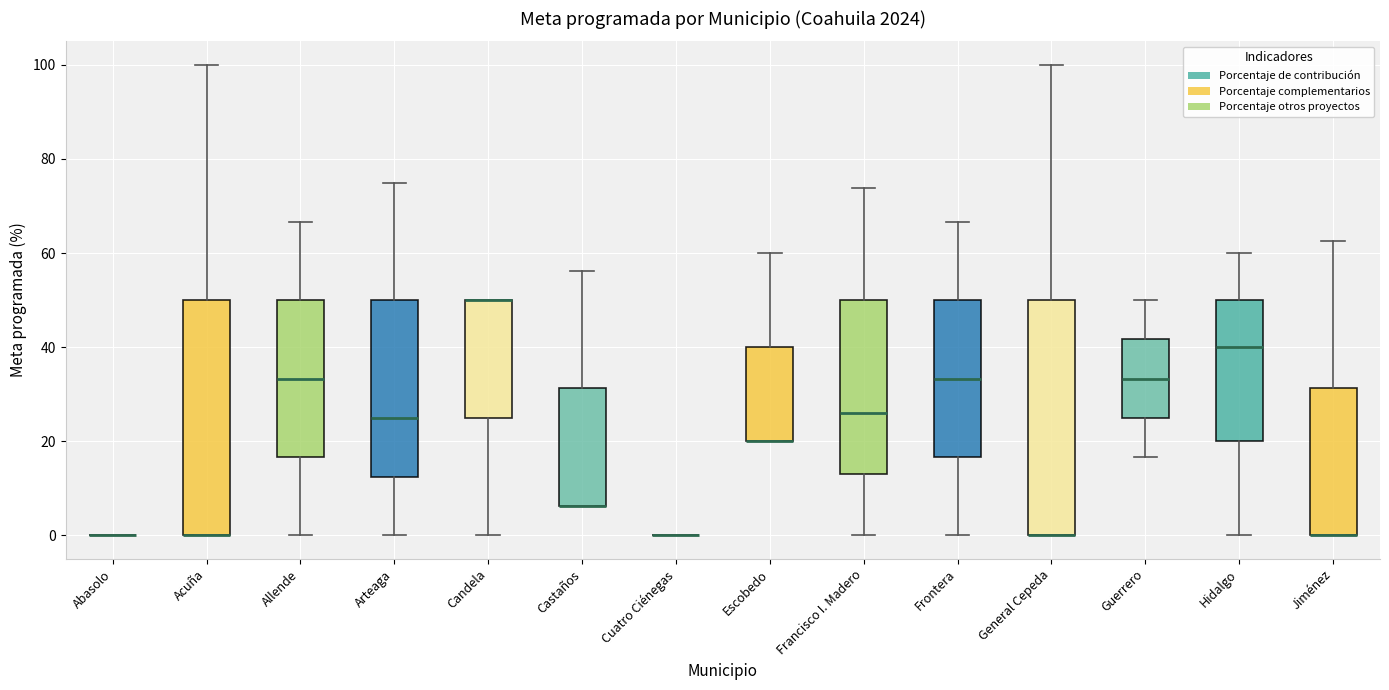

Reading left to right, read every box against the y-axis: the position of its median line, the range the box covers, and the ends of its whiskers. The values are not printed on the chart, so give them approximately, as read against the axis.

Abasolo: box collapsed to a line at 0, whiskers 0 to 0
Acuña: median 0 (drawn on the box's lower edge), box 0 to 50, whiskers 0 to 100
Allende: median 34, box 16 to 50, whiskers 0 to 66
Arteaga: median 26, box 12 to 50, whiskers 0 to 76
Candela: median 50 (drawn on the box's upper edge), box 26 to 50, whiskers 0 to 50
Castaños: median 6 (drawn on the box's lower edge), box 6 to 32, whiskers 6 to 56
Cuatro Ciénegas: box collapsed to a line at 0, whiskers 0 to 0
Escobedo: median 20 (drawn on the box's lower edge), box 20 to 40, whiskers 20 to 60
Francisco I. Madero: median 26, box 14 to 50, whiskers 0 to 74
Frontera: median 34, box 16 to 50, whiskers 0 to 66
General Cepeda: median 0 (drawn on the box's lower edge), box 0 to 50, whiskers 0 to 100
Guerrero: median 34, box 26 to 42, whiskers 16 to 50
Hidalgo: median 40, box 20 to 50, whiskers 0 to 60
Jiménez: median 0 (drawn on the box's lower edge), box 0 to 32, whiskers 0 to 62